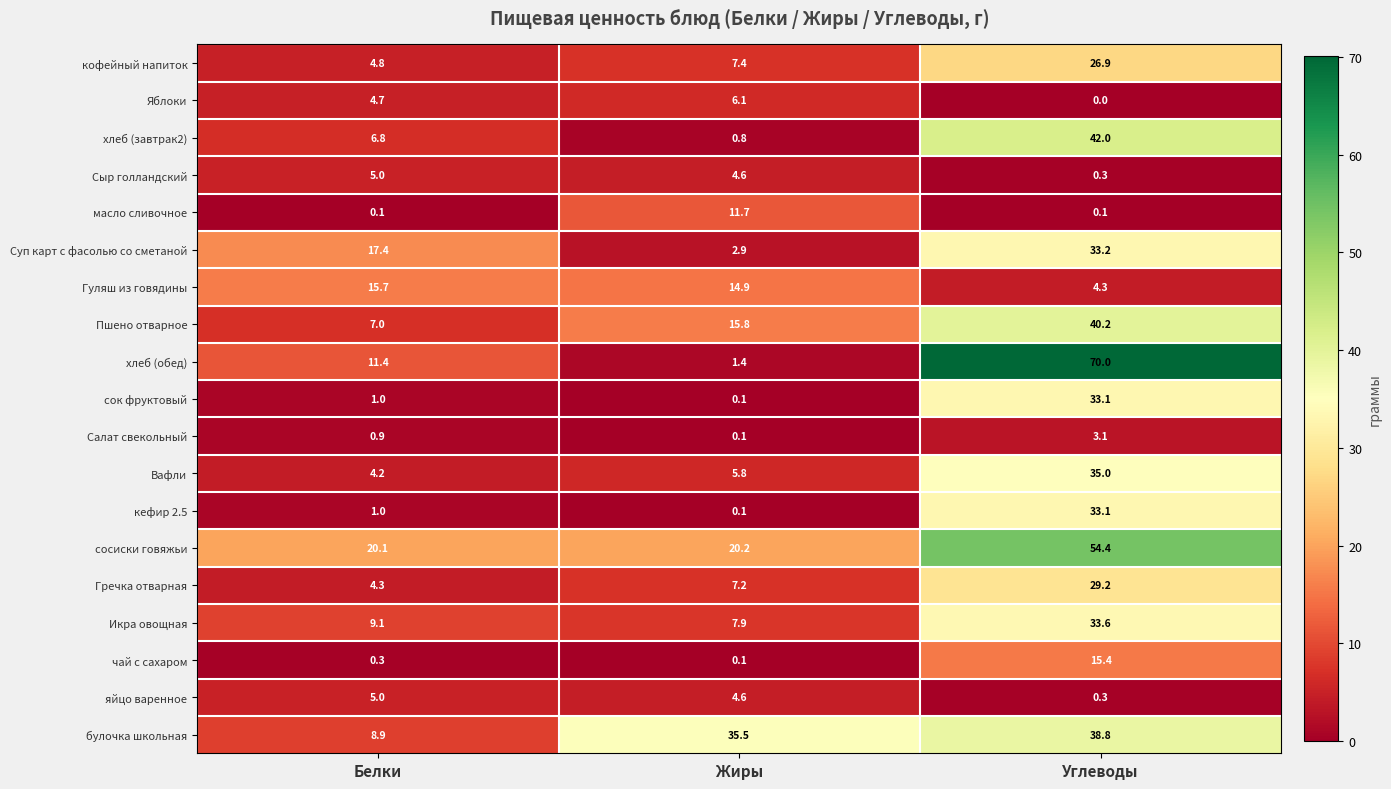

At which label is сок фруктовый closest to 16?

Белки